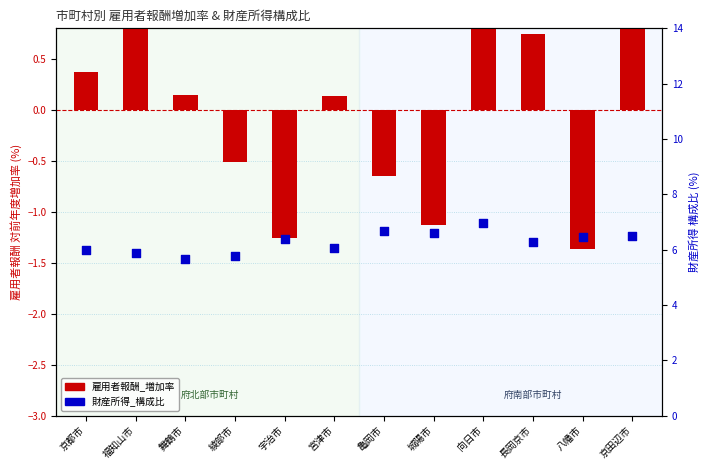

What are all the series names shown in the legend?

雇用者報酬_増加率, 財産所得_構成比